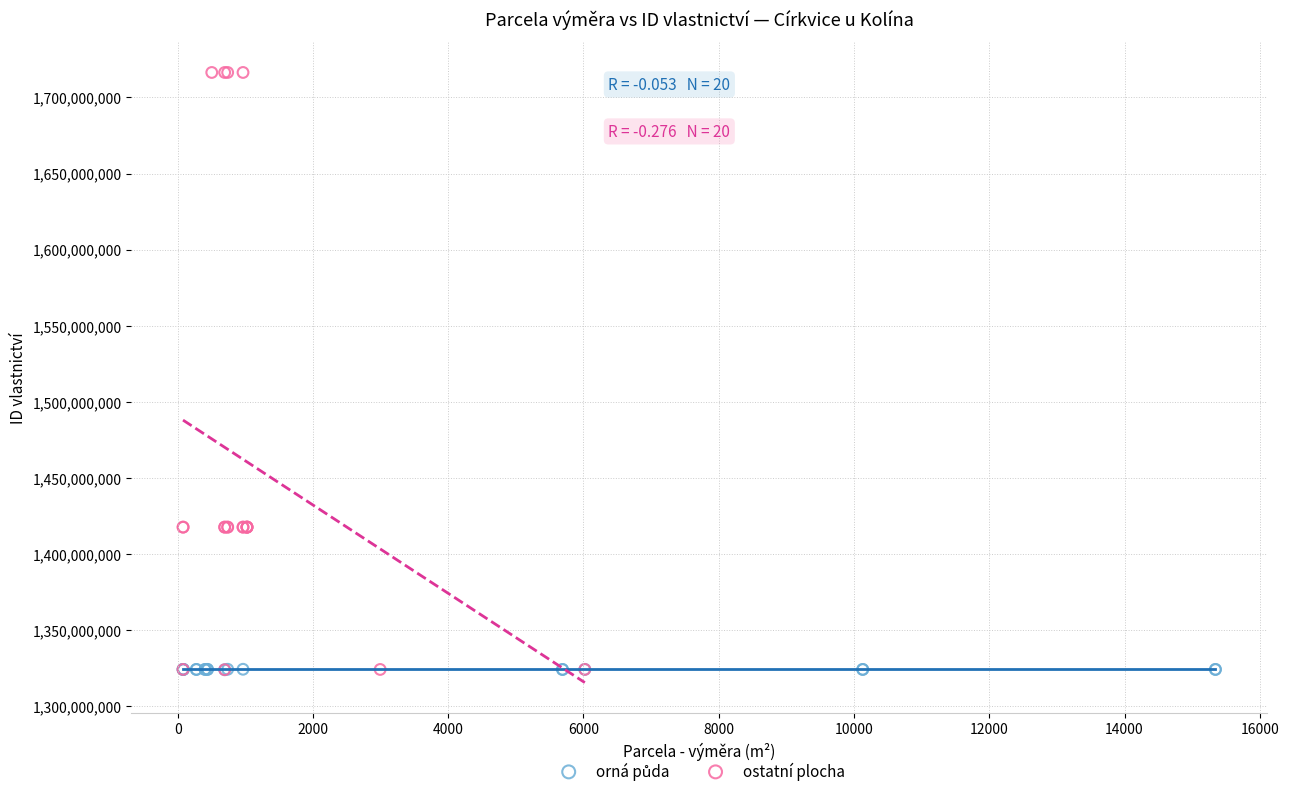

Which series contains the highest Y value?

ostatní plocha